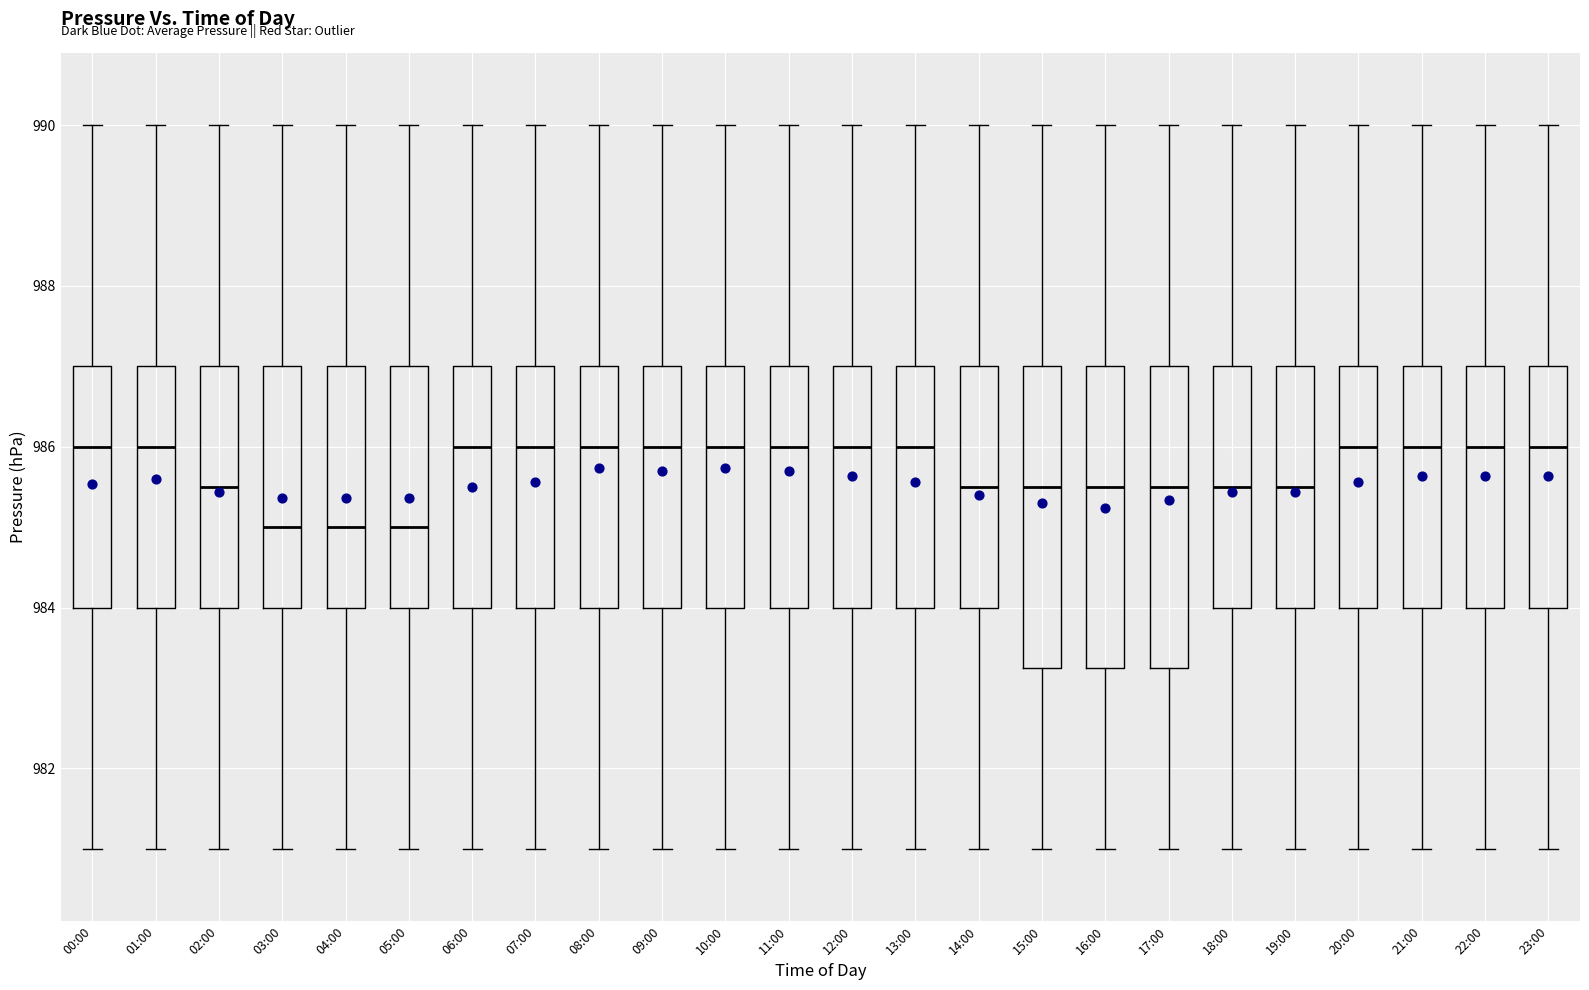

Reading left to right, transcribe this box plot: for each box, give where its median line is, the range the box spans, and where its two whiskers end, as read against the y-axis. The values are not printed on the chart, so give them approximately, as read against the axis.

00:00: median 986.0, box 984.0 to 987.0, whiskers 981.0 to 990.0
01:00: median 986.0, box 984.0 to 987.0, whiskers 981.0 to 990.0
02:00: median 985.6, box 984.0 to 987.0, whiskers 981.0 to 990.0
03:00: median 985.0, box 984.0 to 987.0, whiskers 981.0 to 990.0
04:00: median 985.0, box 984.0 to 987.0, whiskers 981.0 to 990.0
05:00: median 985.0, box 984.0 to 987.0, whiskers 981.0 to 990.0
06:00: median 986.0, box 984.0 to 987.0, whiskers 981.0 to 990.0
07:00: median 986.0, box 984.0 to 987.0, whiskers 981.0 to 990.0
08:00: median 986.0, box 984.0 to 987.0, whiskers 981.0 to 990.0
09:00: median 986.0, box 984.0 to 987.0, whiskers 981.0 to 990.0
10:00: median 986.0, box 984.0 to 987.0, whiskers 981.0 to 990.0
11:00: median 986.0, box 984.0 to 987.0, whiskers 981.0 to 990.0
12:00: median 986.0, box 984.0 to 987.0, whiskers 981.0 to 990.0
13:00: median 986.0, box 984.0 to 987.0, whiskers 981.0 to 990.0
14:00: median 985.6, box 984.0 to 987.0, whiskers 981.0 to 990.0
15:00: median 985.6, box 983.2 to 987.0, whiskers 981.0 to 990.0
16:00: median 985.6, box 983.2 to 987.0, whiskers 981.0 to 990.0
17:00: median 985.6, box 983.2 to 987.0, whiskers 981.0 to 990.0
18:00: median 985.6, box 984.0 to 987.0, whiskers 981.0 to 990.0
19:00: median 985.6, box 984.0 to 987.0, whiskers 981.0 to 990.0
20:00: median 986.0, box 984.0 to 987.0, whiskers 981.0 to 990.0
21:00: median 986.0, box 984.0 to 987.0, whiskers 981.0 to 990.0
22:00: median 986.0, box 984.0 to 987.0, whiskers 981.0 to 990.0
23:00: median 986.0, box 984.0 to 987.0, whiskers 981.0 to 990.0